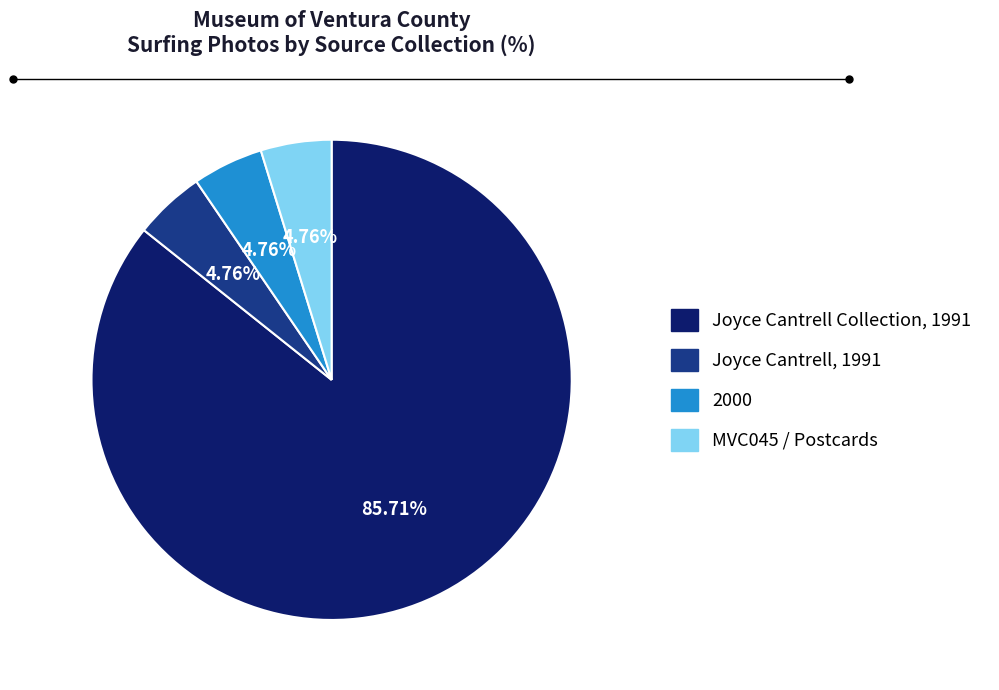

How many segments does this pie chart have?

4